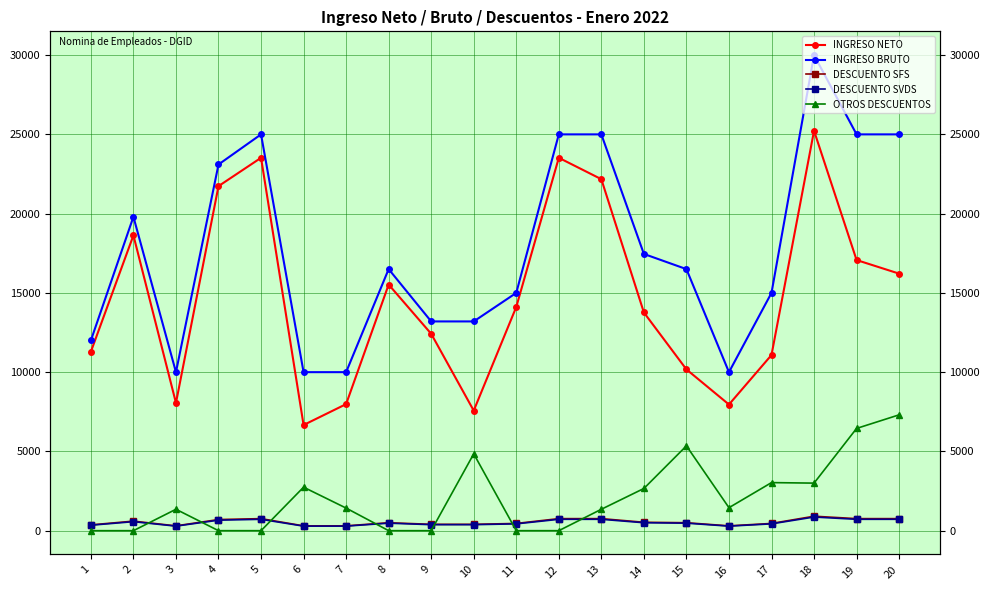

At which category does the chart reach its peak across all series?

18